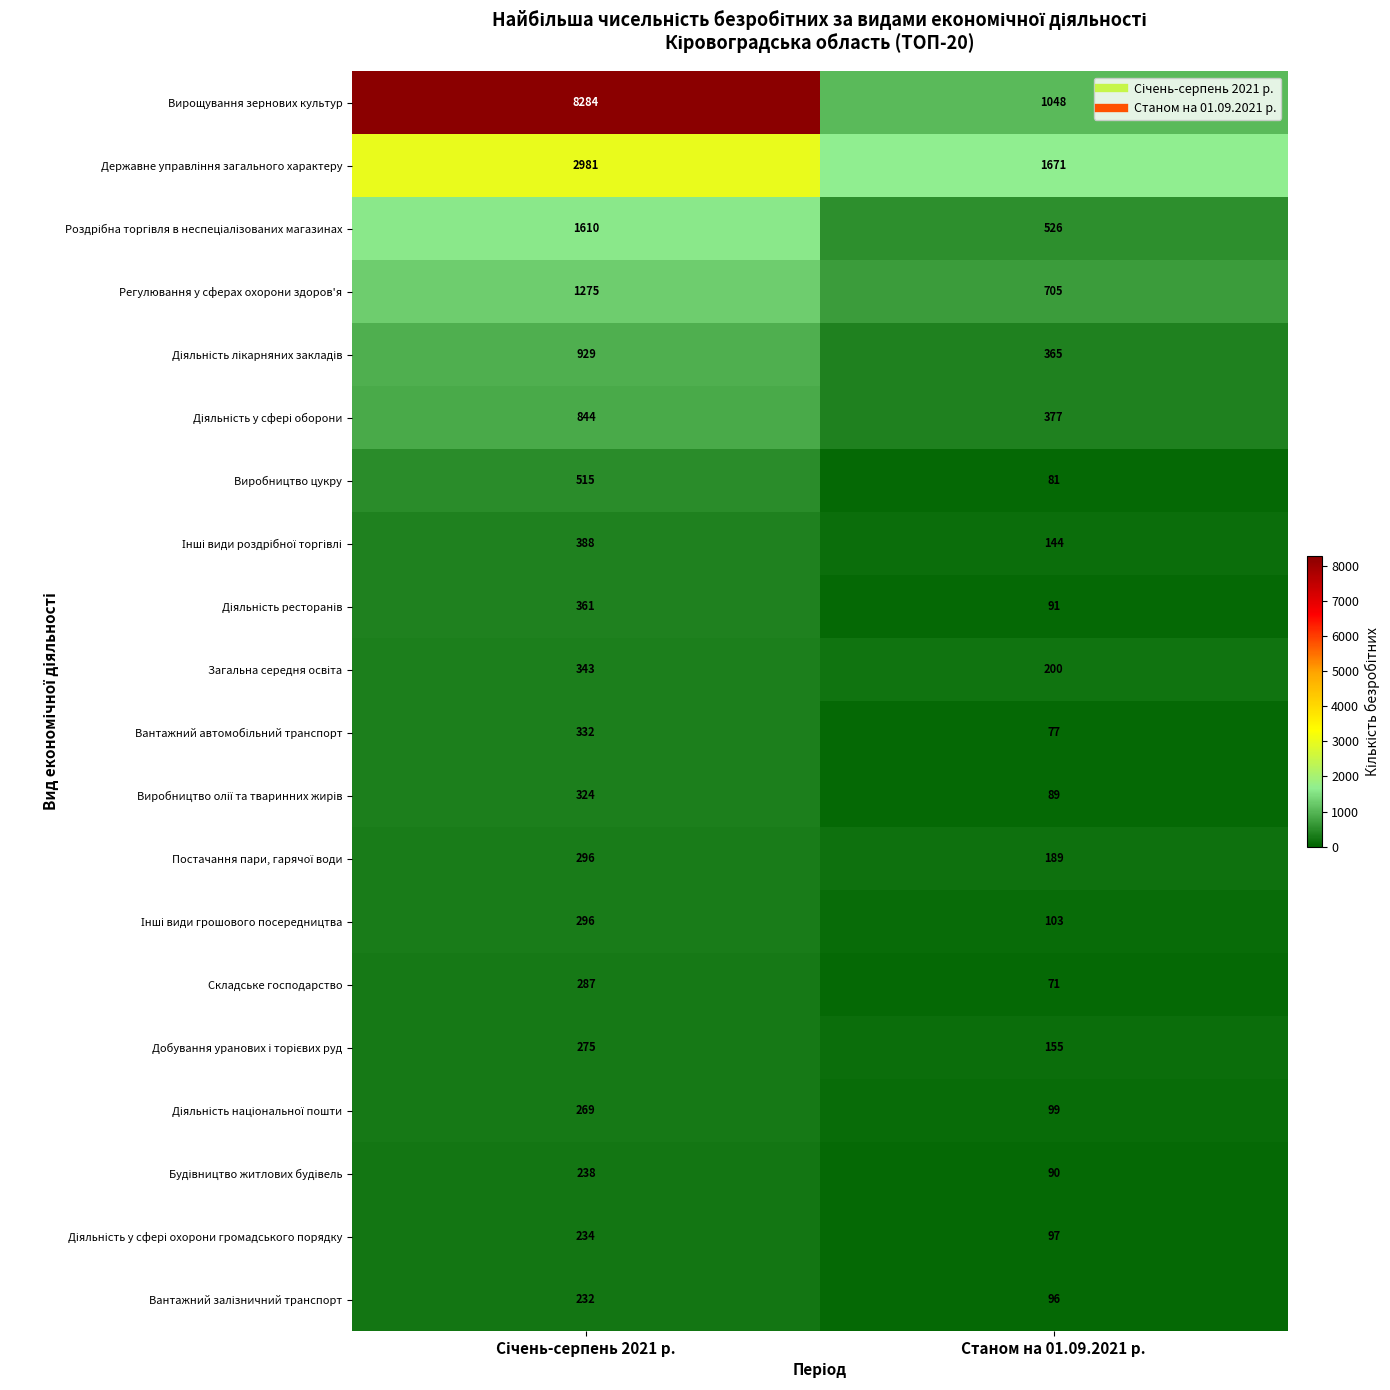

At how many categories does at least one series exceed 3201?

1